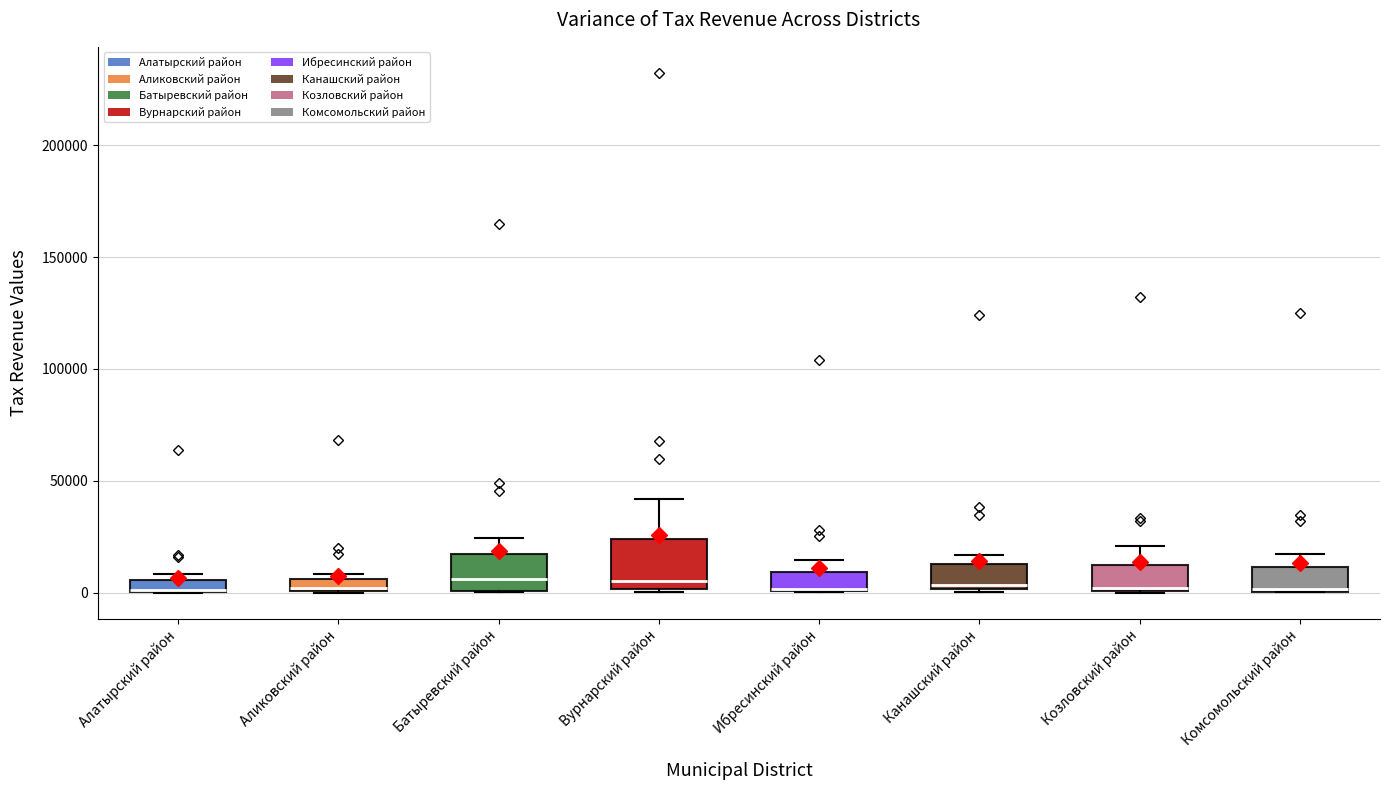

Comparing the boxes themselves (not the whiskers), which one is the tallest?

Вурнарский район